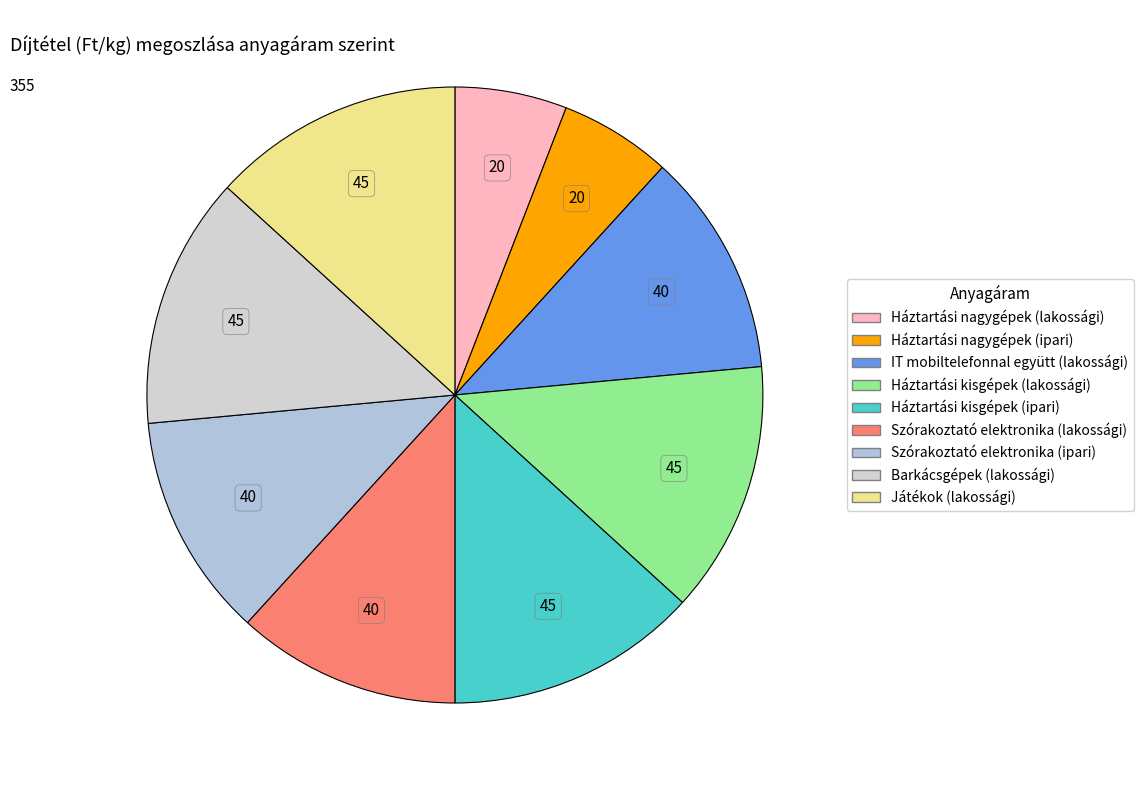

Count the number of slices in the pie.

9